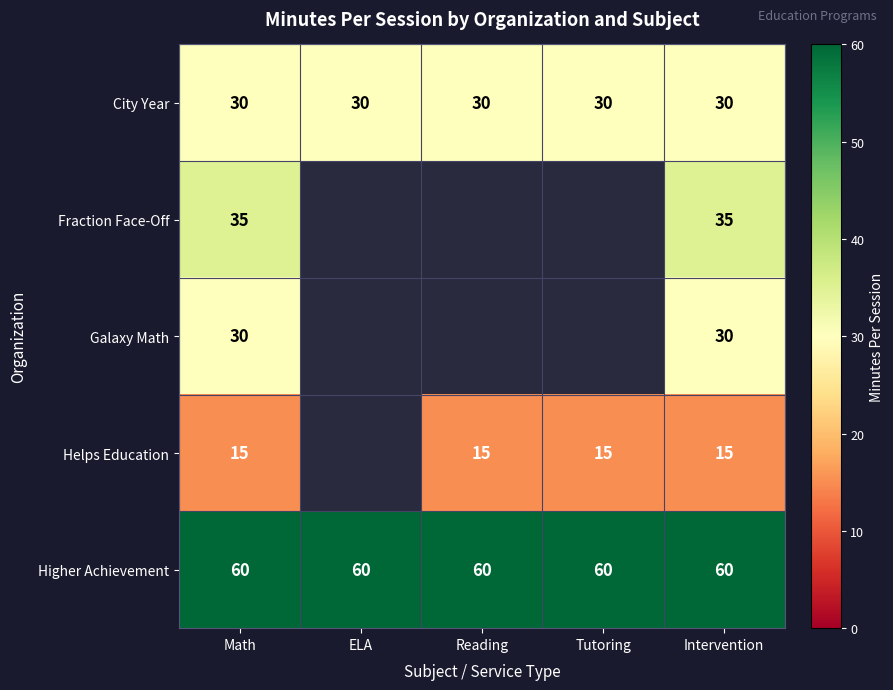

Is it true that City Year equals 7 at ELA?

False